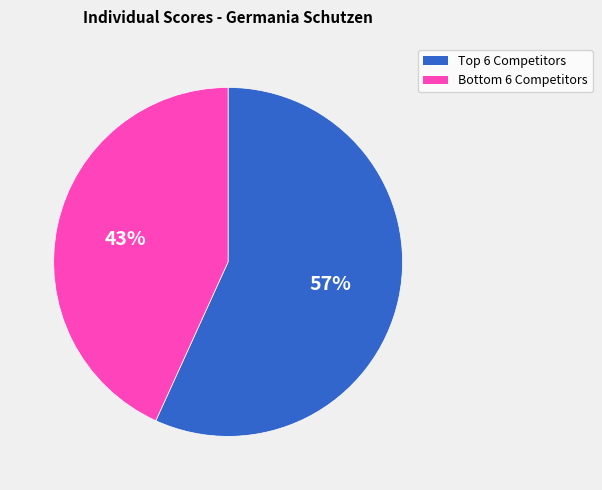

What is the smallest slice in the pie chart?

Bottom 6 Competitors